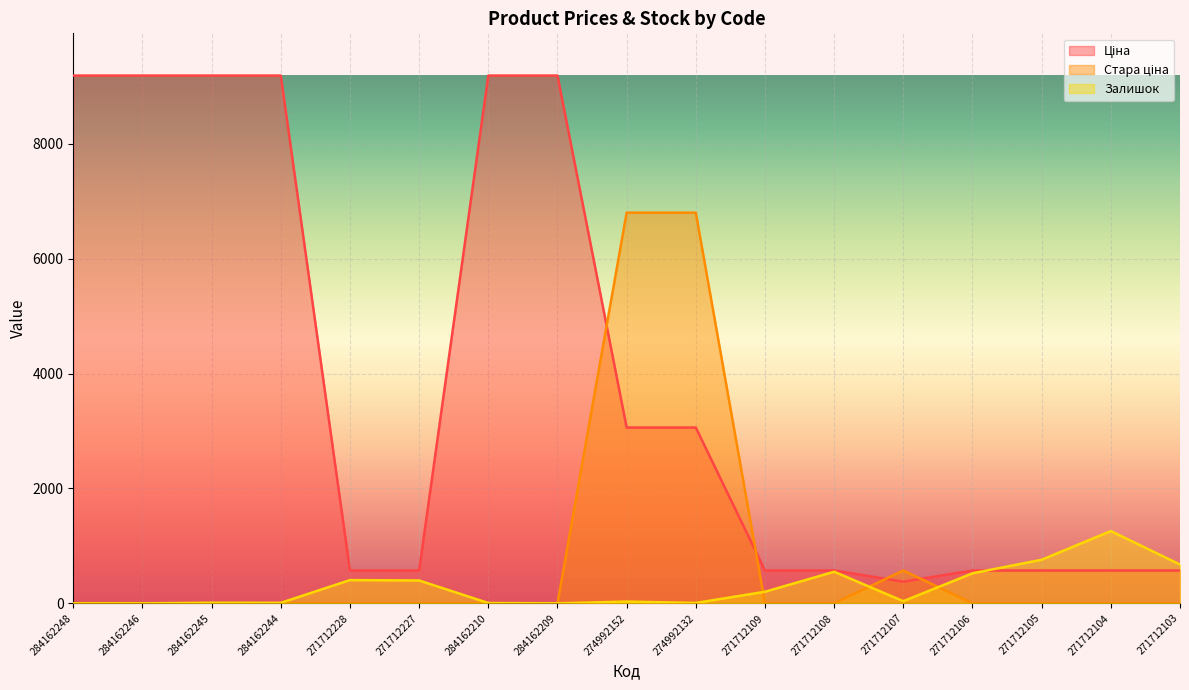

How many lines are shown in the chart?

3